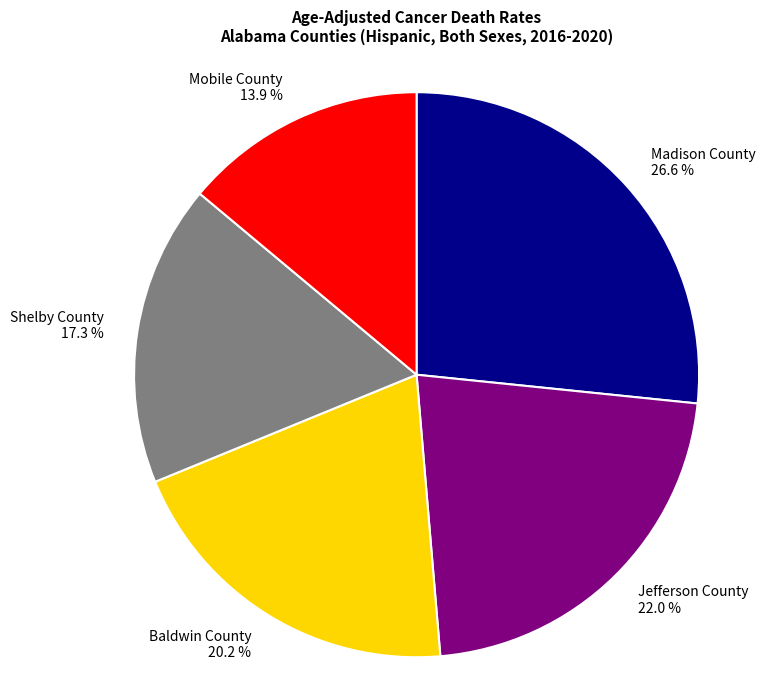

Between Mobile County and Jefferson County, which is larger?

Jefferson County